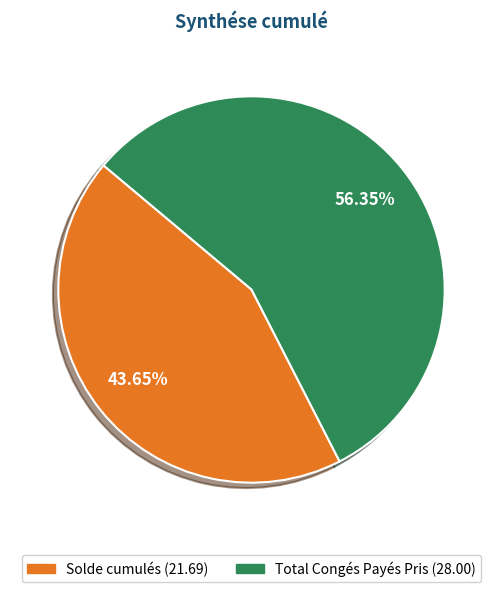

Which slice is the smallest?

Solde cumulés